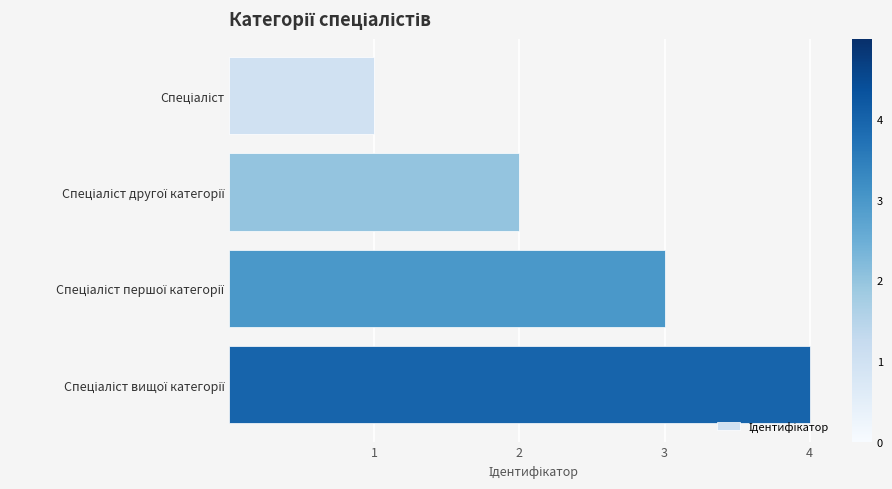

How many distinct data groups are displayed?

1